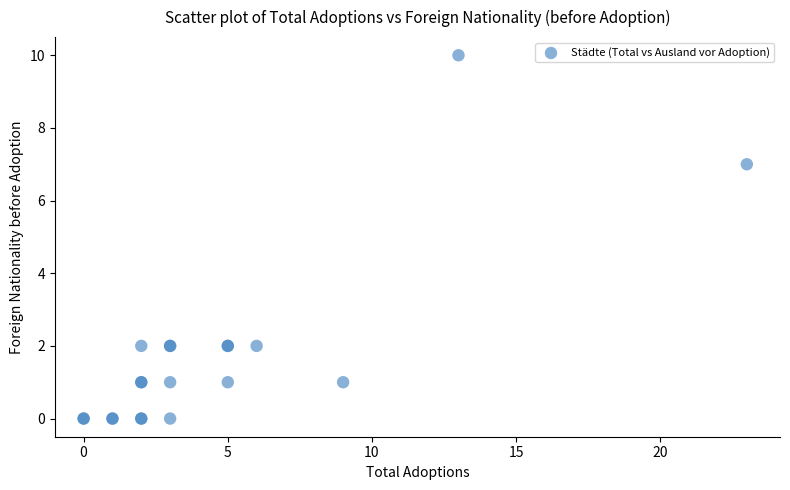

What Y value in the scatter plot is closest to 5?

7